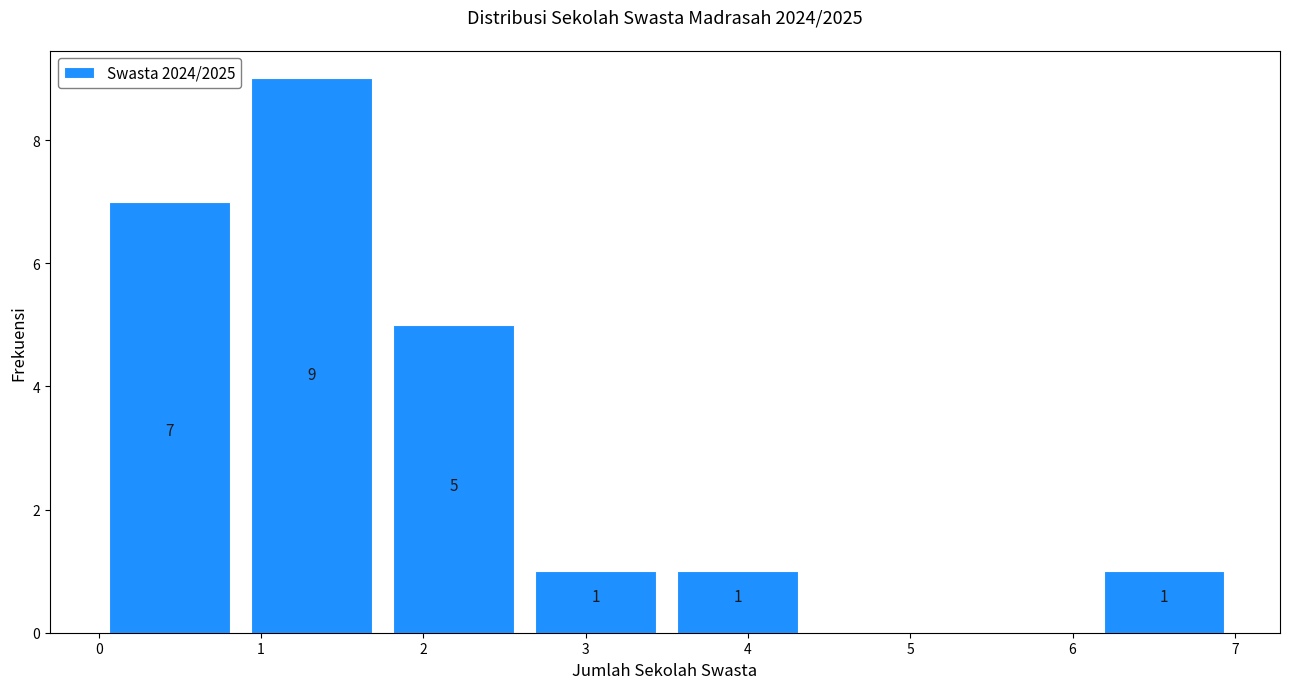

Which range on the x-axis has the tallest bar?

0.9 to 1.8